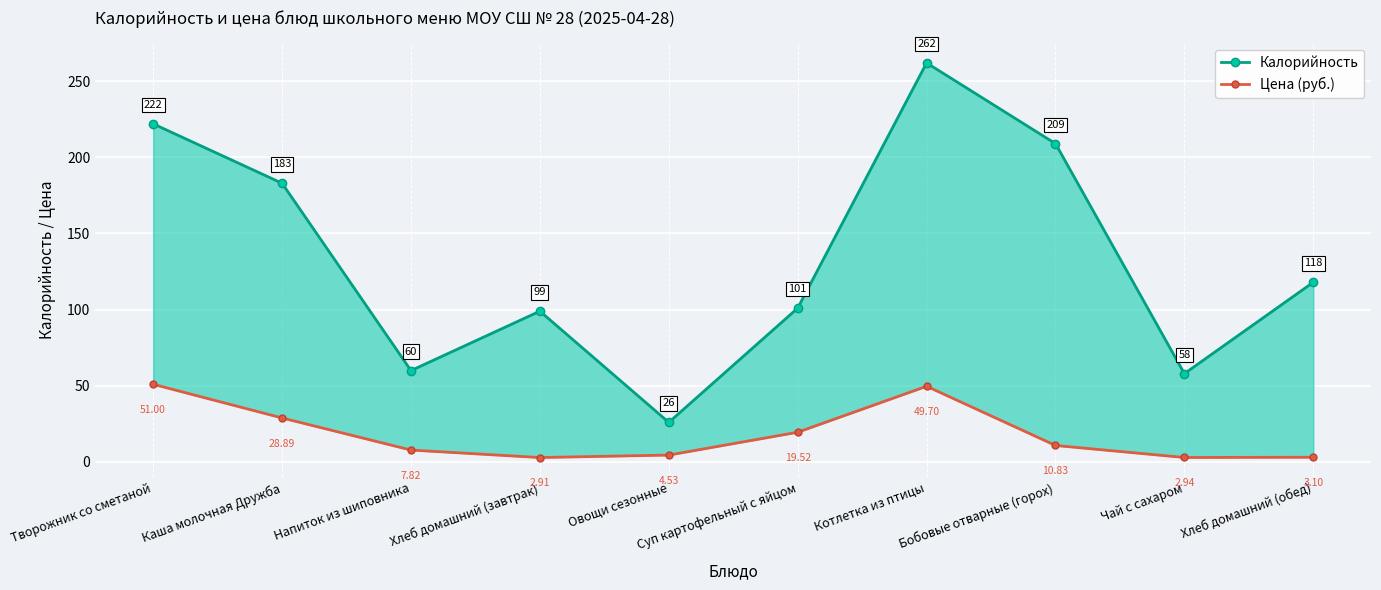

At which label is Калорийность closest to 144?

Хлеб домашний (обед)